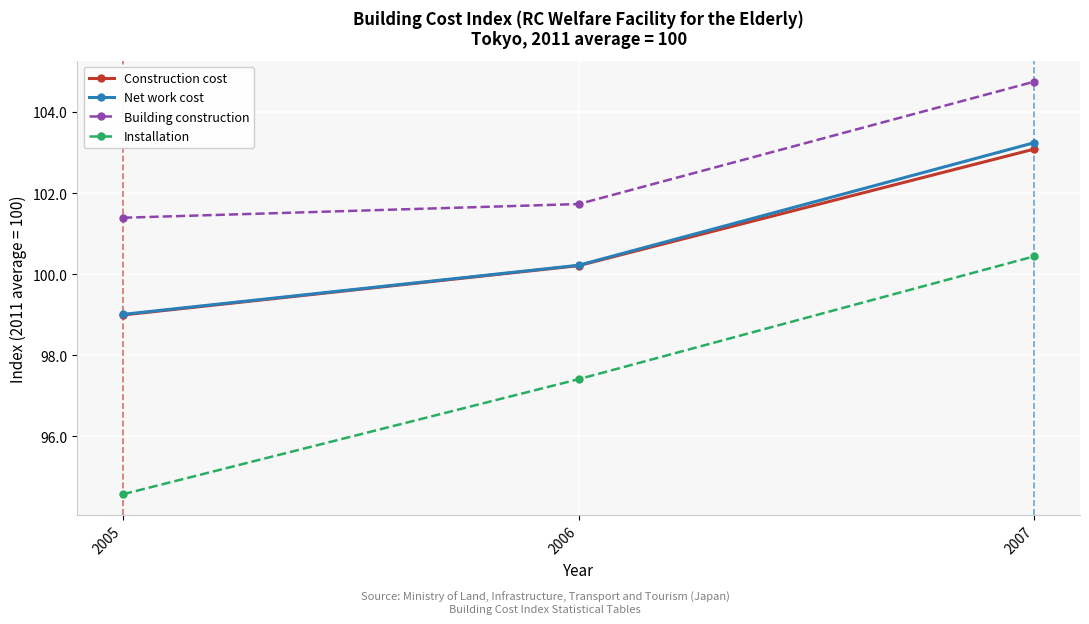

At which label is Installation closest to 97?

2006